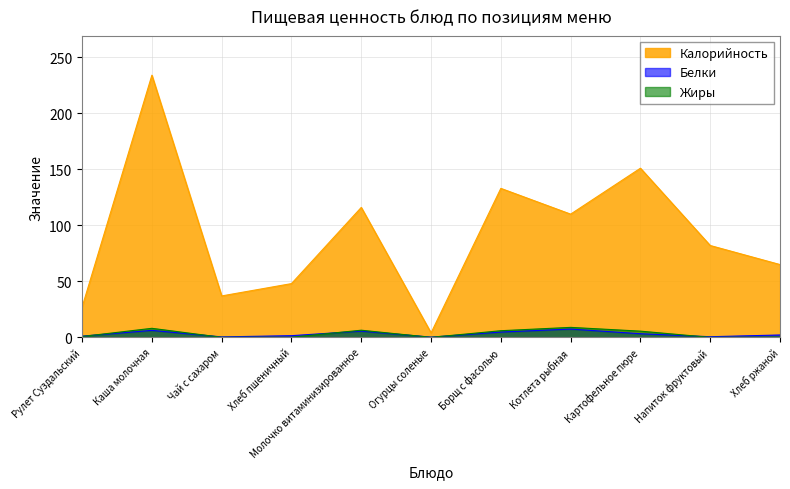

What is the average value of the Жиры series?

3.3